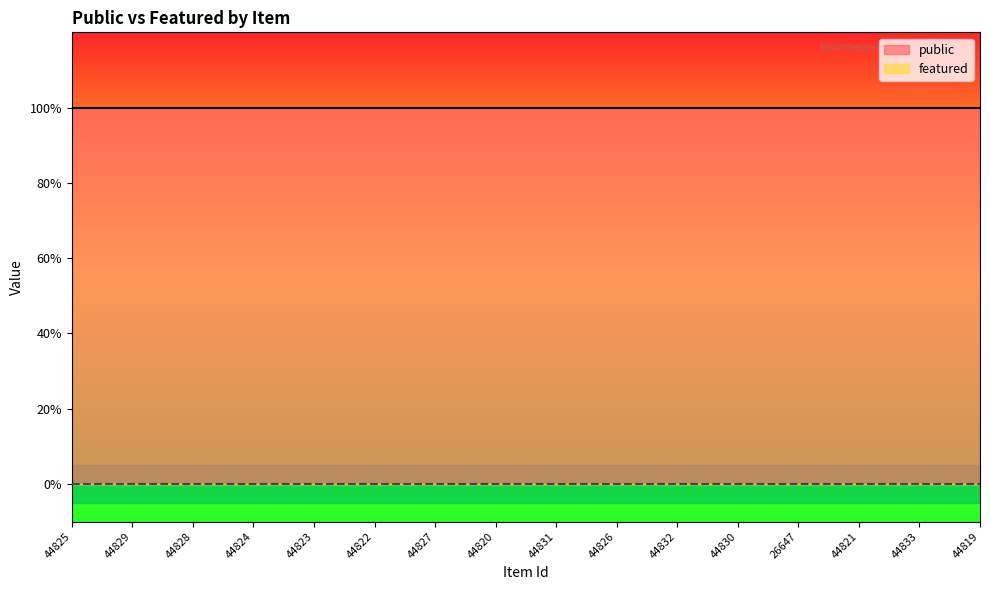

Rank the series by their maximum value, from highest to lowest.

public, featured